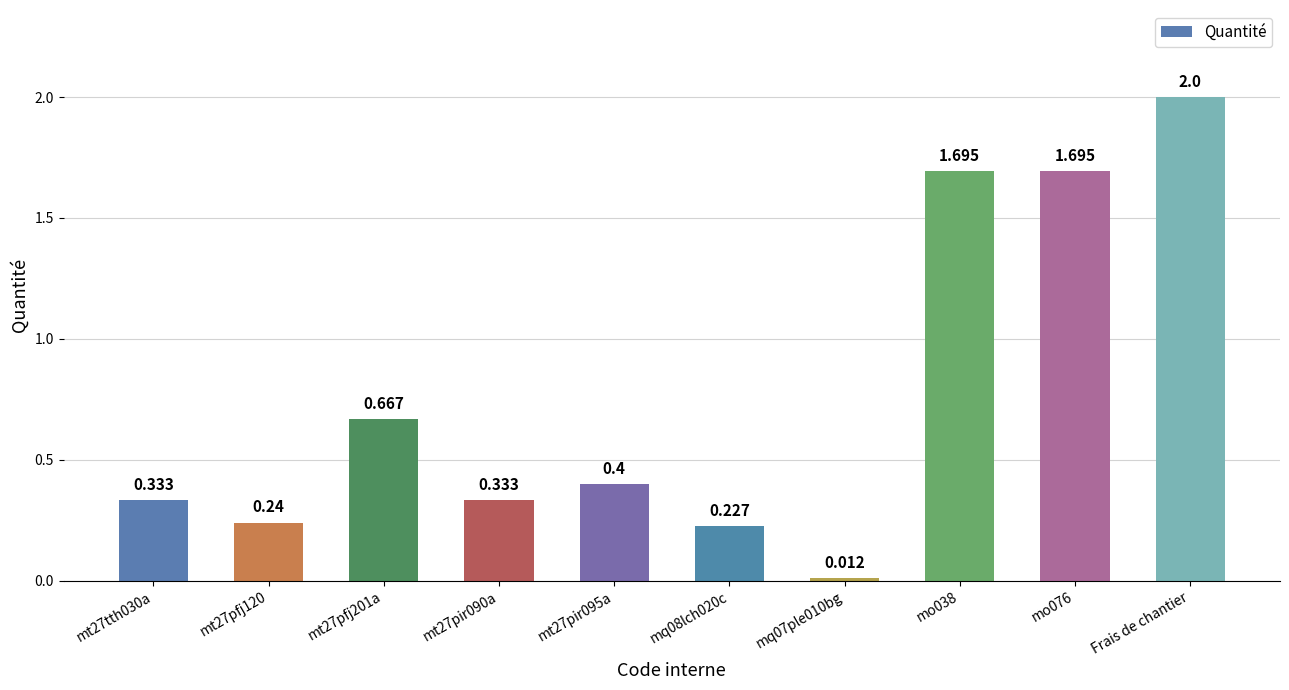

True or false: the data shows 0.6 at mt27pir090a.

False